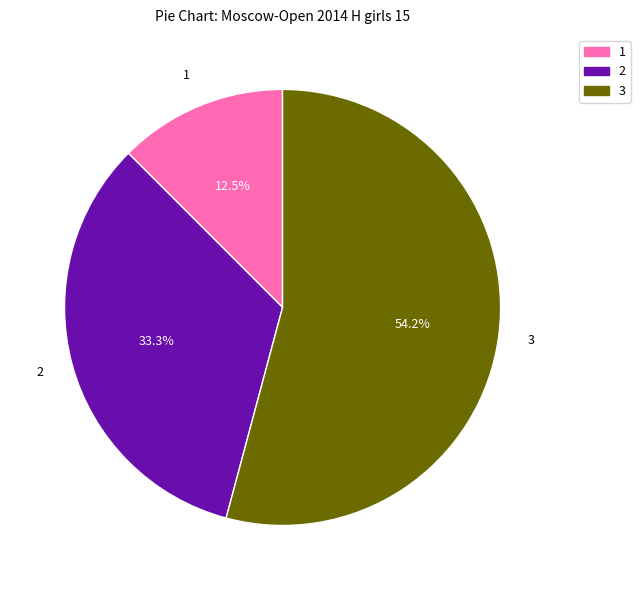

Is there a majority slice in this chart?

Yes